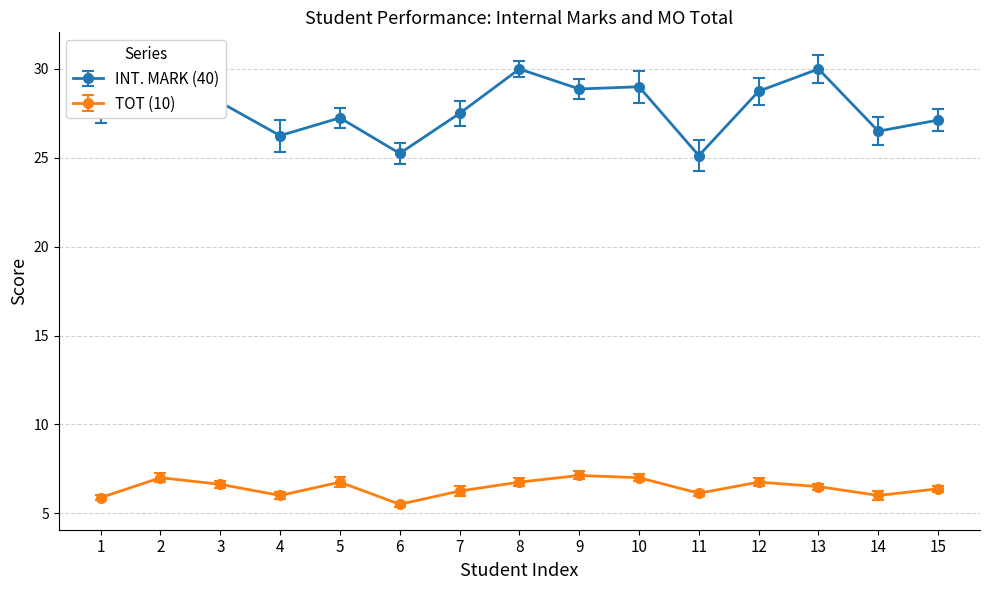

How many lines are shown in the chart?

2